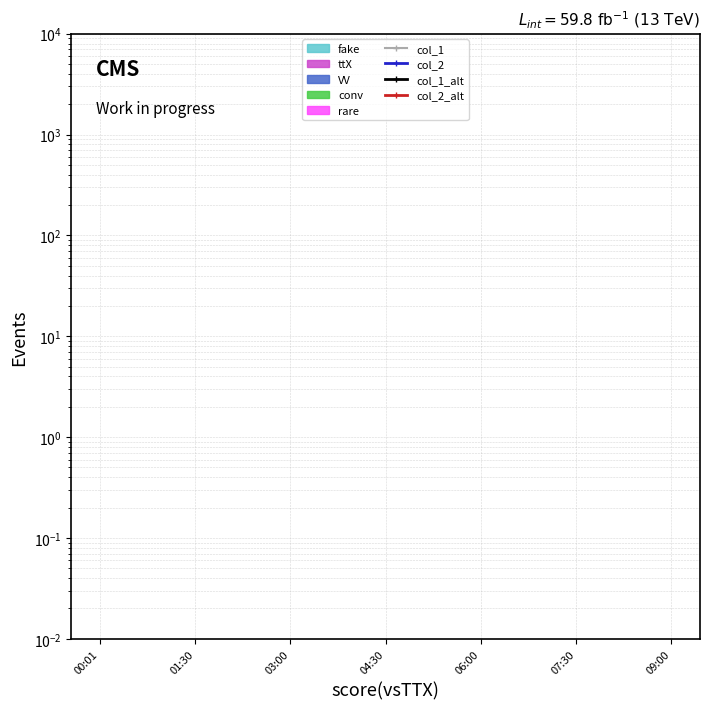

True or false: col_1_alt and col_2_alt cross at least once.

False